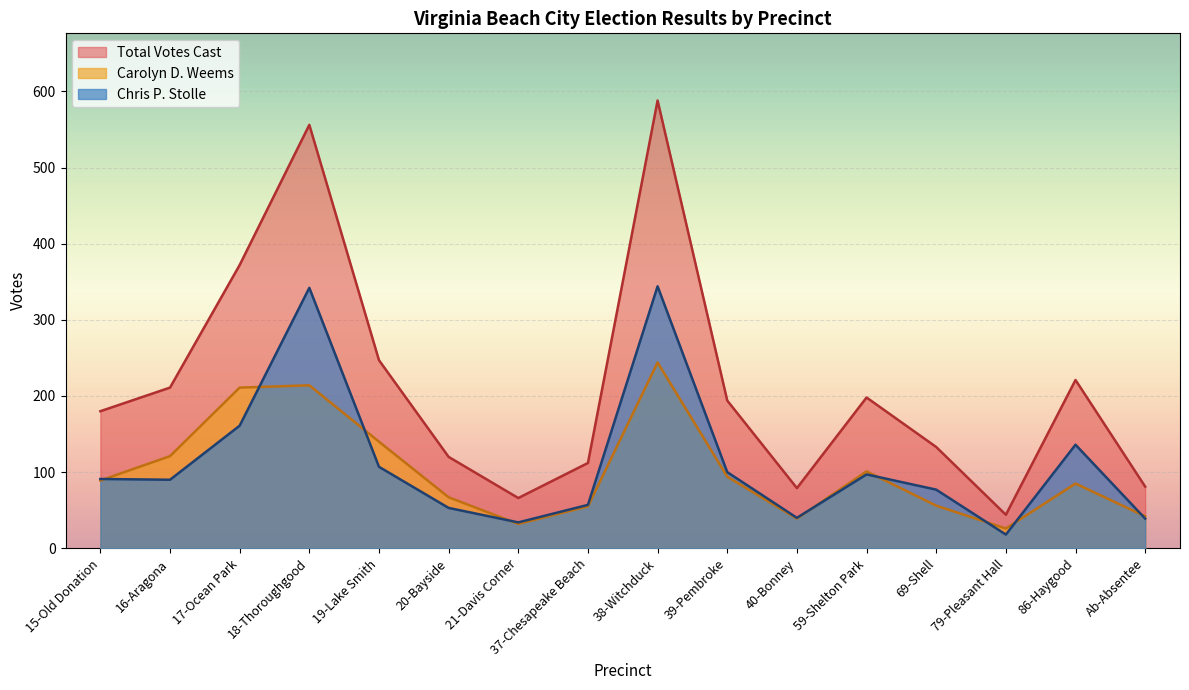

Which series has the largest total across all categories?

Total Votes Cast